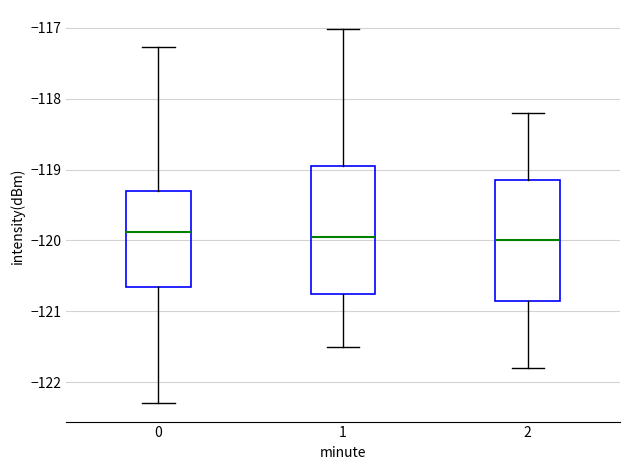

Reading left to right, transcribe this box plot: for each box, give where its median line is, the range the box spans, and where its two whiskers end, as read against the y-axis. The values are not printed on the chart, so give them approximately, as read against the axis.

0: median -119.9, box -120.7 to -119.3, whiskers -122.3 to -117.3
1: median -119.9, box -120.7 to -118.9, whiskers -121.5 to -117.0
2: median -120.0, box -120.8 to -119.1, whiskers -121.8 to -118.2